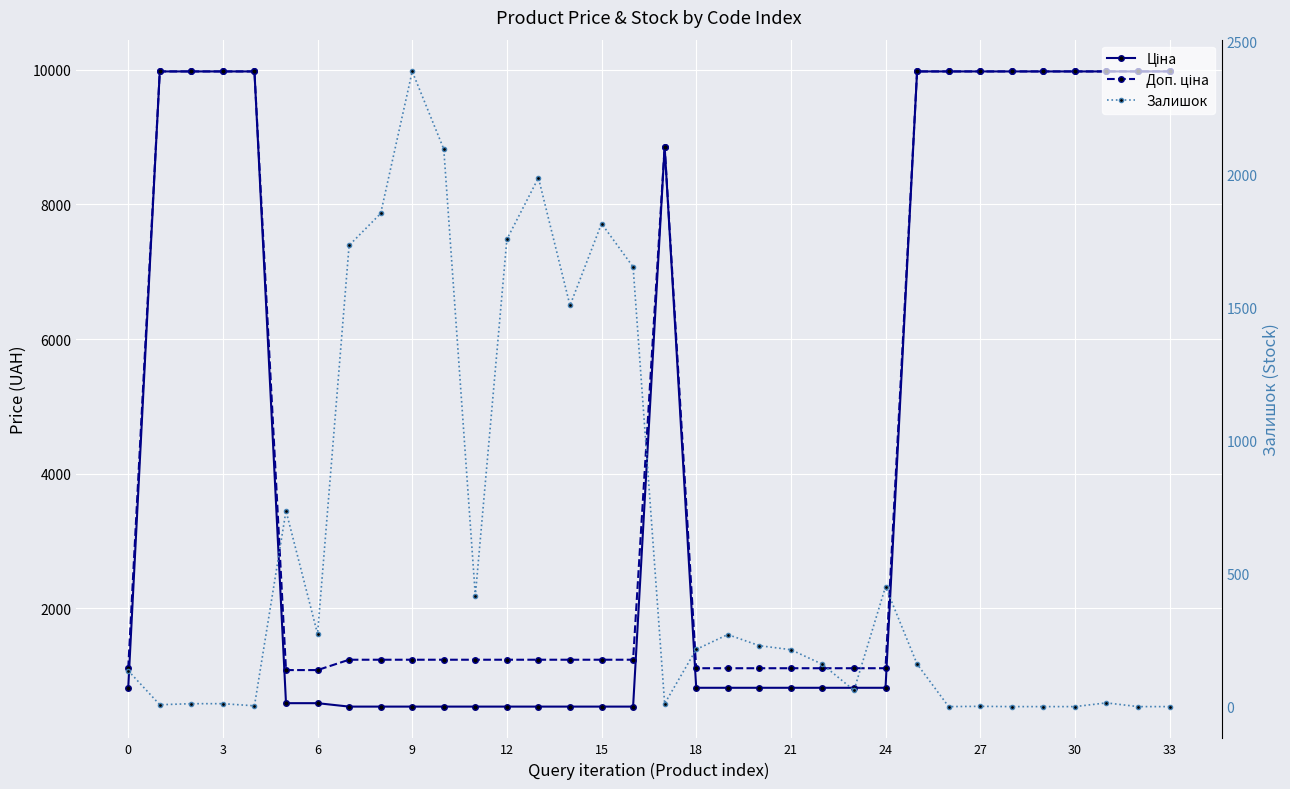

What is the spread (max minus min) of values at 20?

880.2